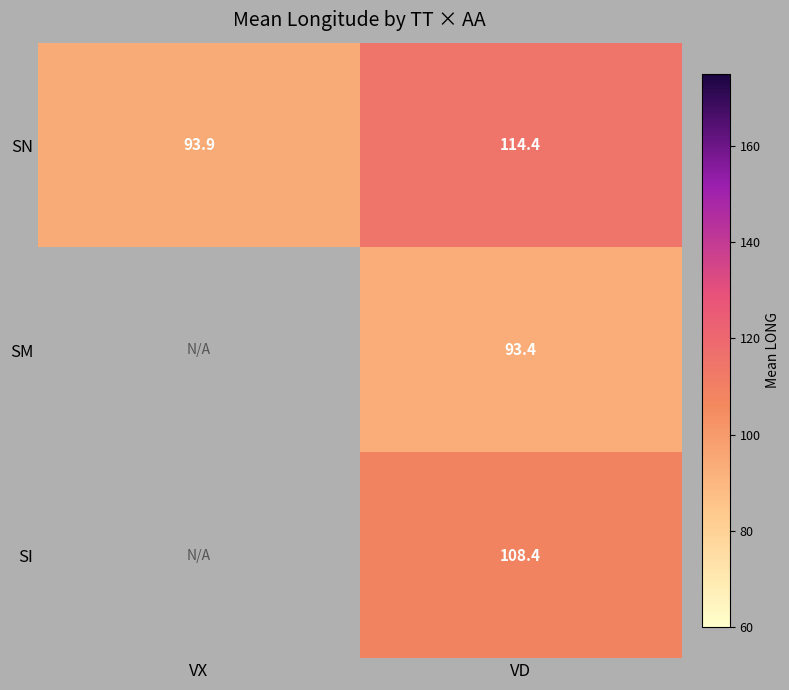

At which label is SN closest to 104?

VX